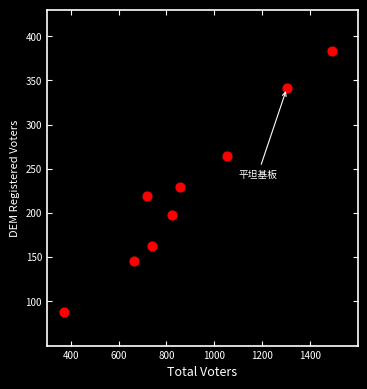

What is the average X value?

891